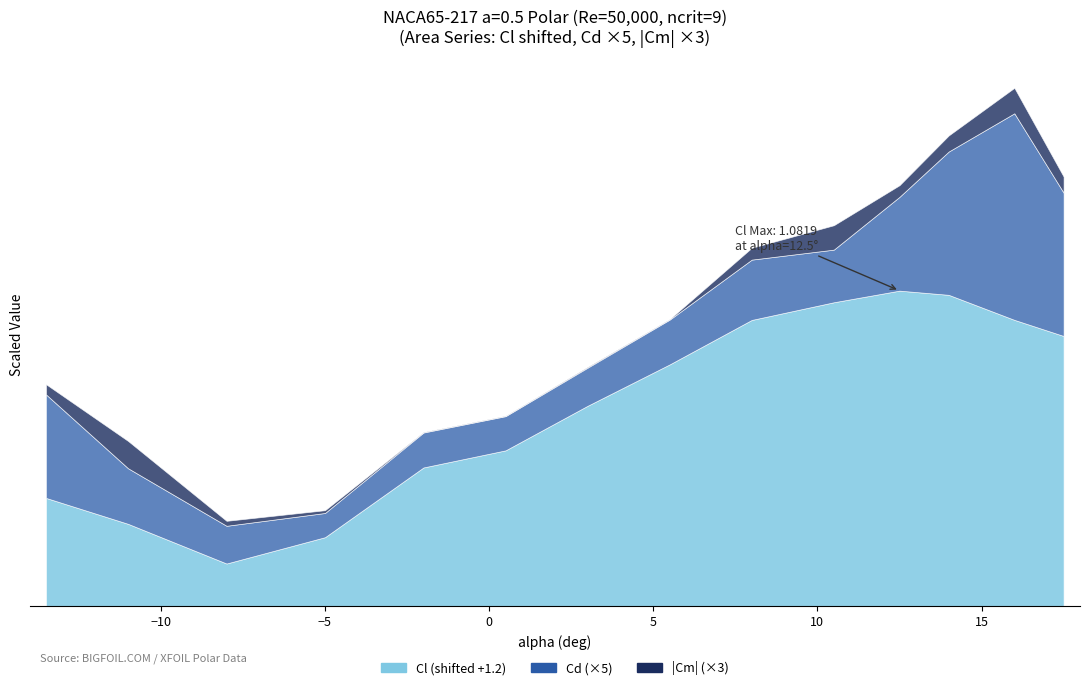

How many categories are shown in the chart?

14